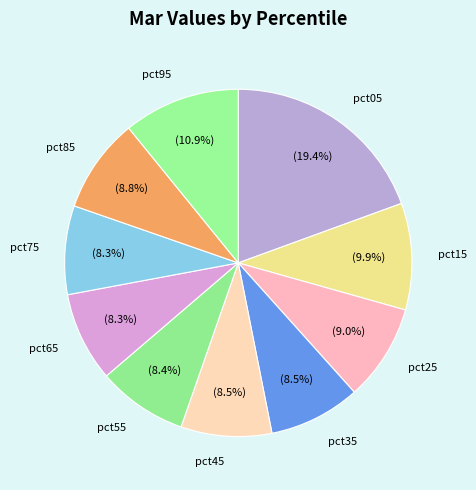

Between pct25 and pct65, which is larger?

pct25